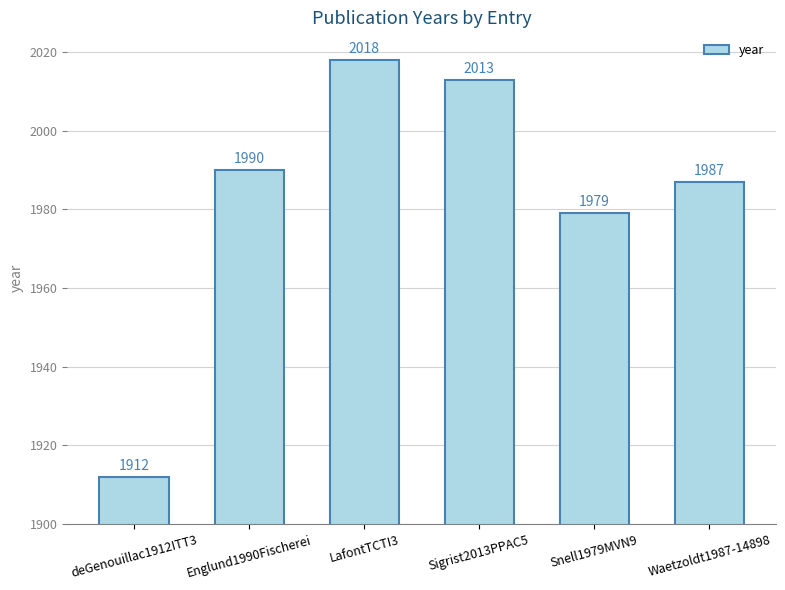

List the labels in order of value, smallest first.

deGenouillac1912ITT3, Snell1979MVN9, Waetzoldt1987-14898, Englund1990Fischerei, Sigrist2013PPAC5, LafontTCTI3